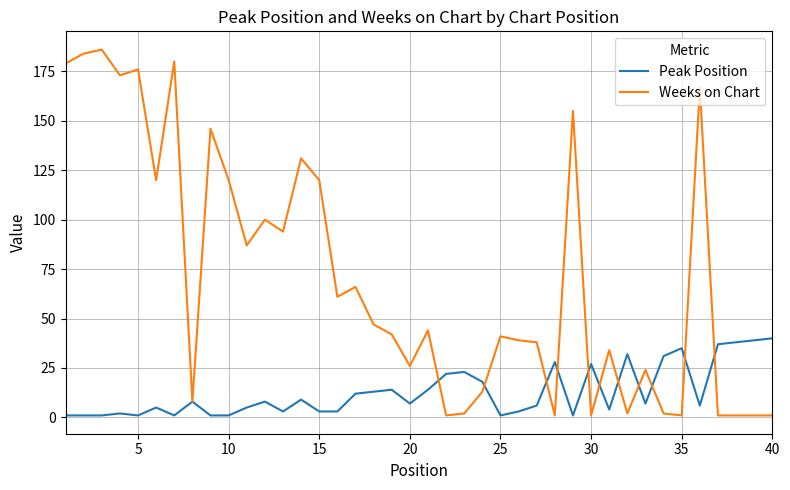

Which series has the largest total across all categories?

Weeks on Chart